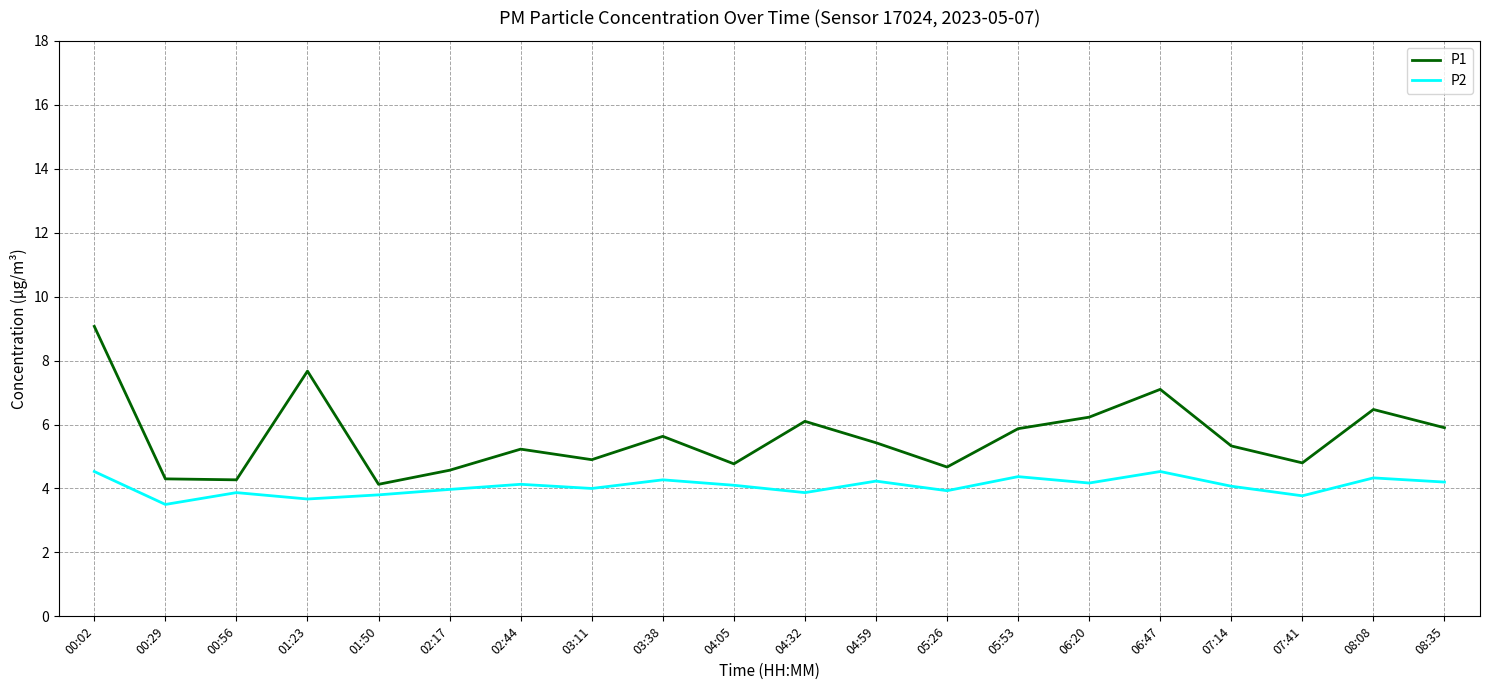

Which series has the largest range (max minus min)?

P1